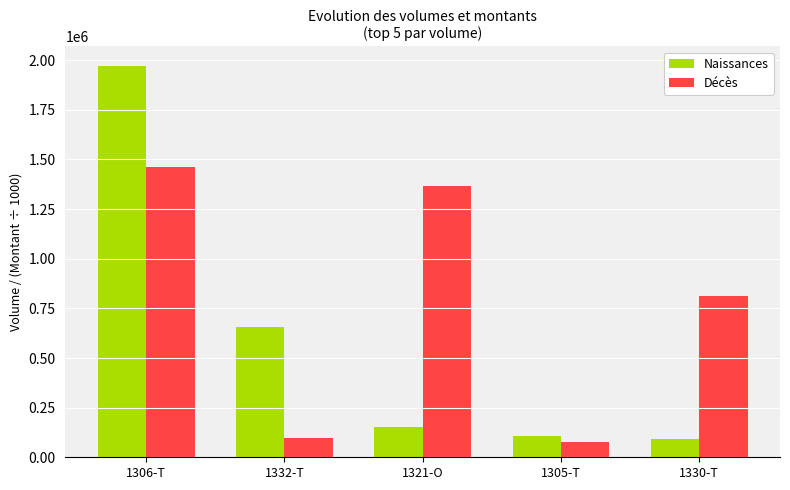

Reading left to right, what are all the values shown in this chart?

Naissances: 1971000.0	655600.0	153454.0	106360.0	90870.0
Décès: 1461196.5	98831.3	1366272.4	79050.6	811475.6